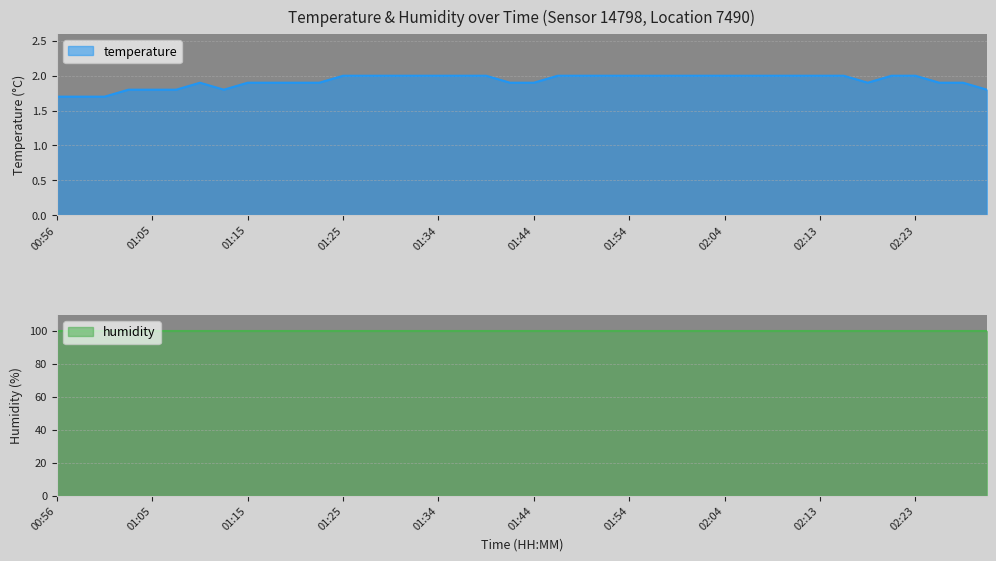

What position from the left is 02:13?

33